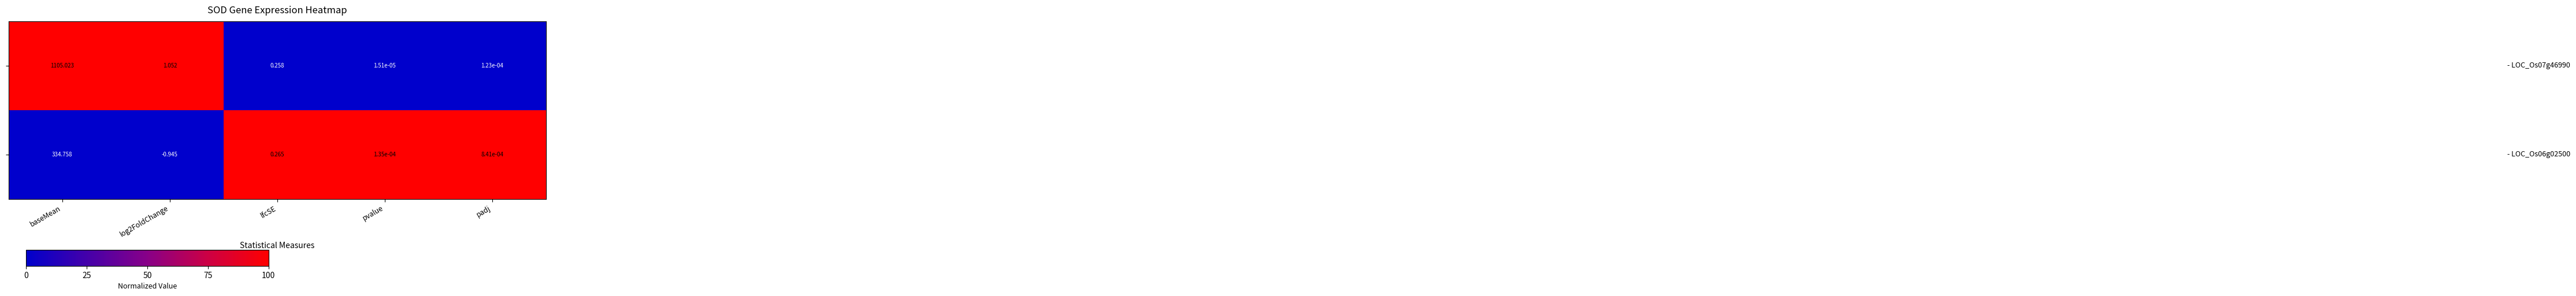

At which category is the sum across all series the highest?

baseMean